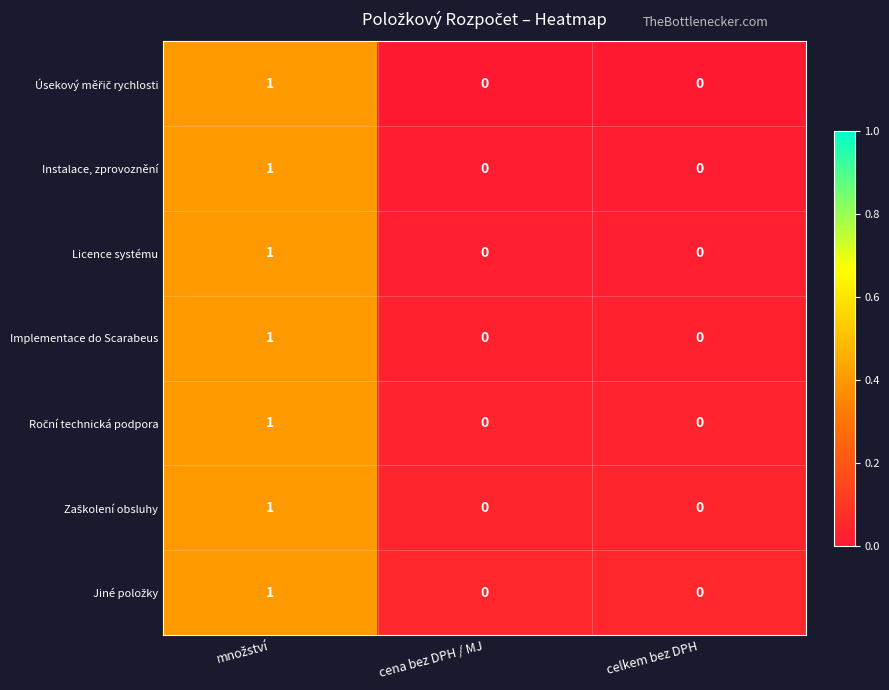

The value of Licence systému at cena bez DPH / MJ is 1. True or false?

False